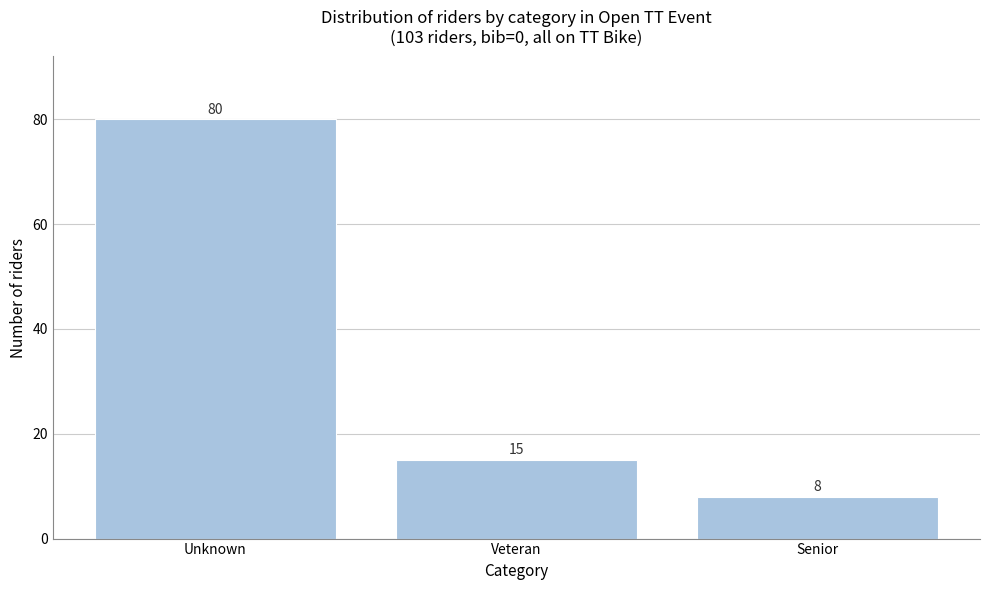

Reading left to right, list all the values displayed in this chart.

Unknown=80	Veteran=15	Senior=8